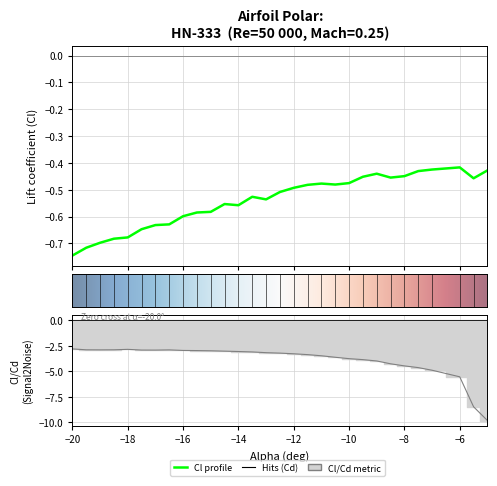

What is the difference between the second highest and minimum values in the Cl_Cd series?

7.0